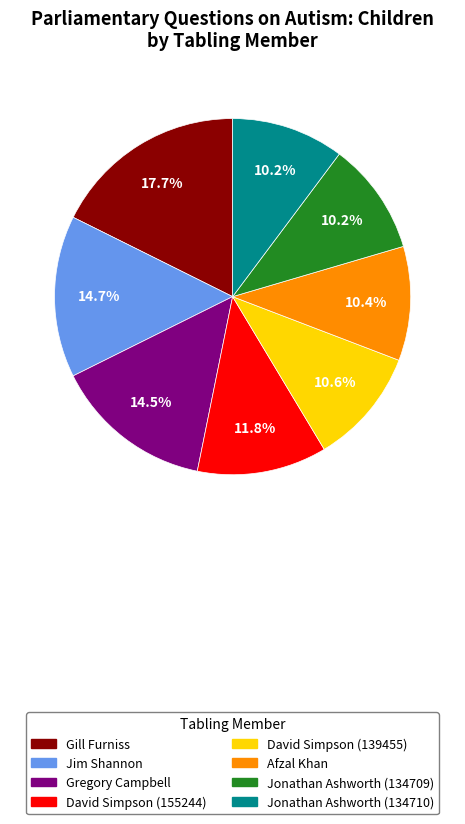

What is the total percentage of Gill Furniss and Jonathan Ashworth (134709)?

27.9%